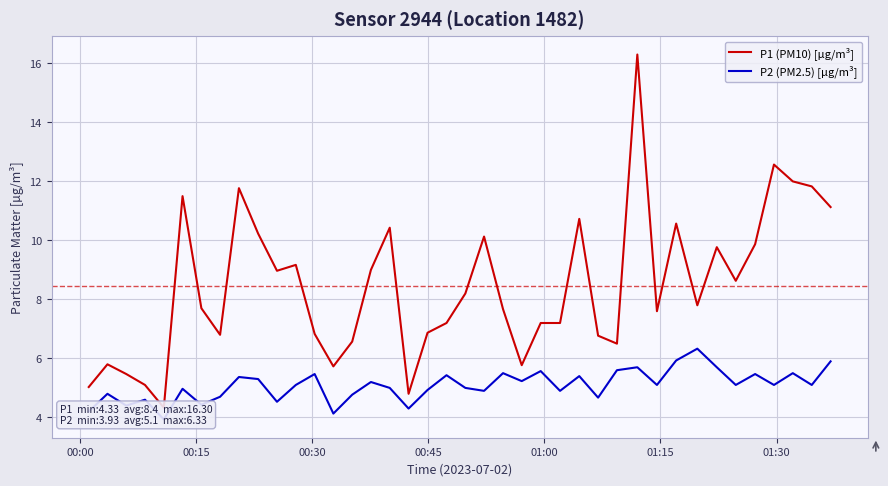

How many series are shown in this chart?

2